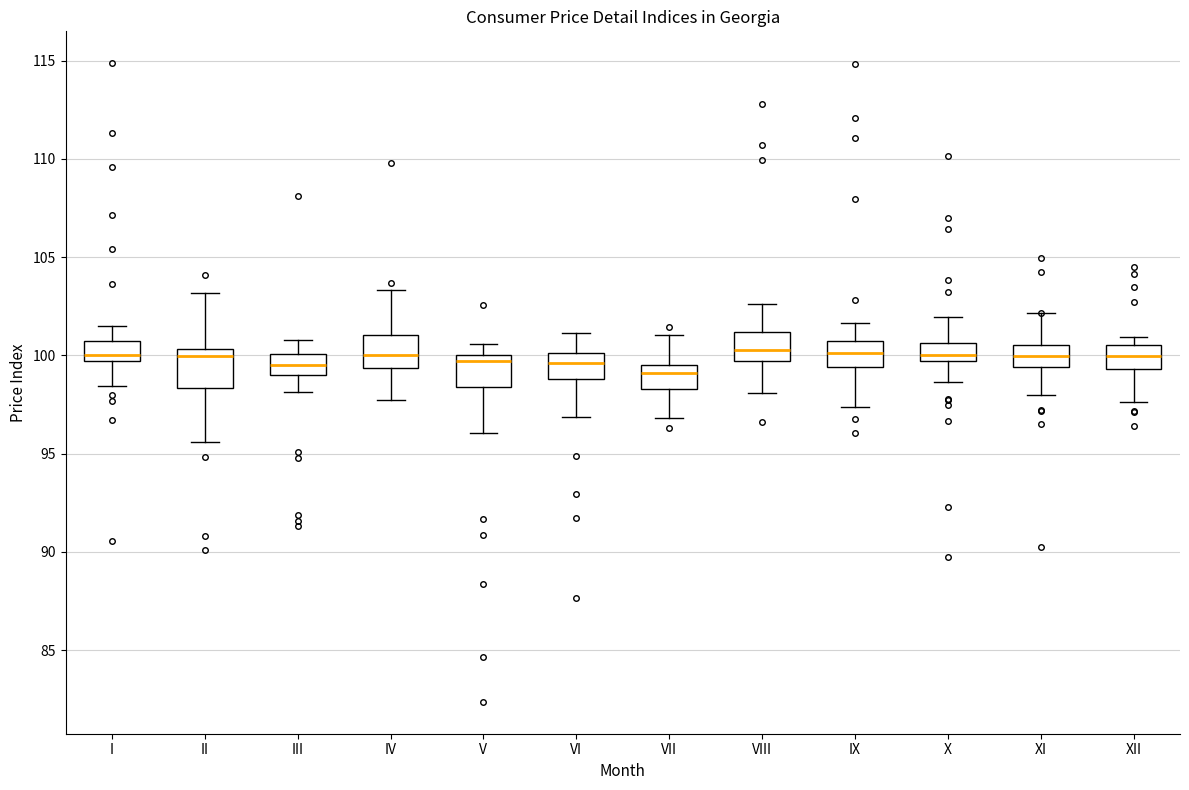

Where is the upper edge of the box for IX on the y-axis? The values are not printed on the chart, so give them approximately, as read against the axis.

100.5